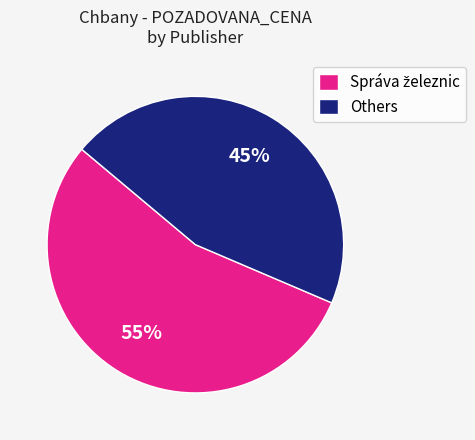

How many segments does this pie chart have?

2